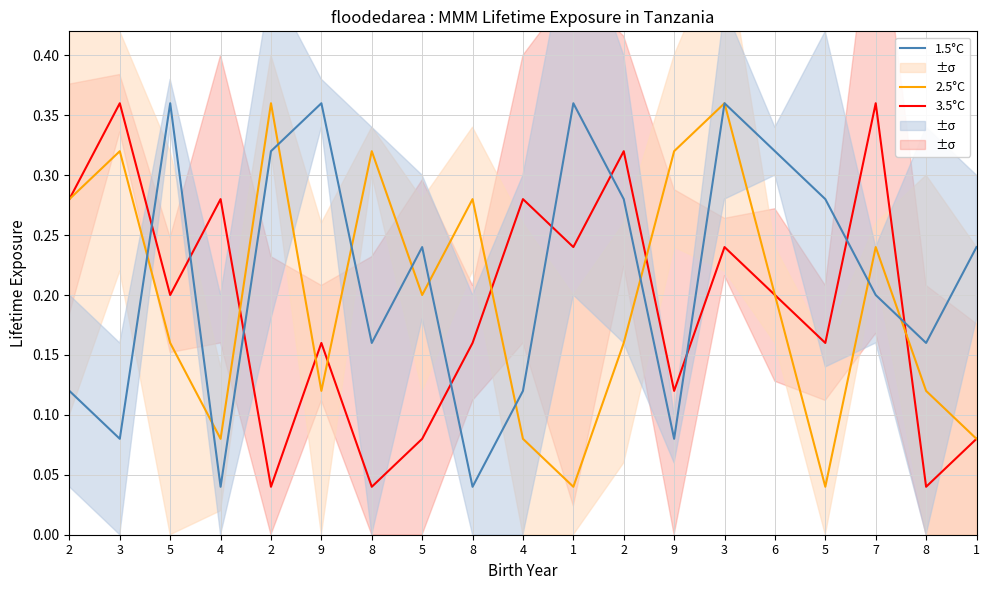

How many 1.5°C values are between 0 and 1?

19